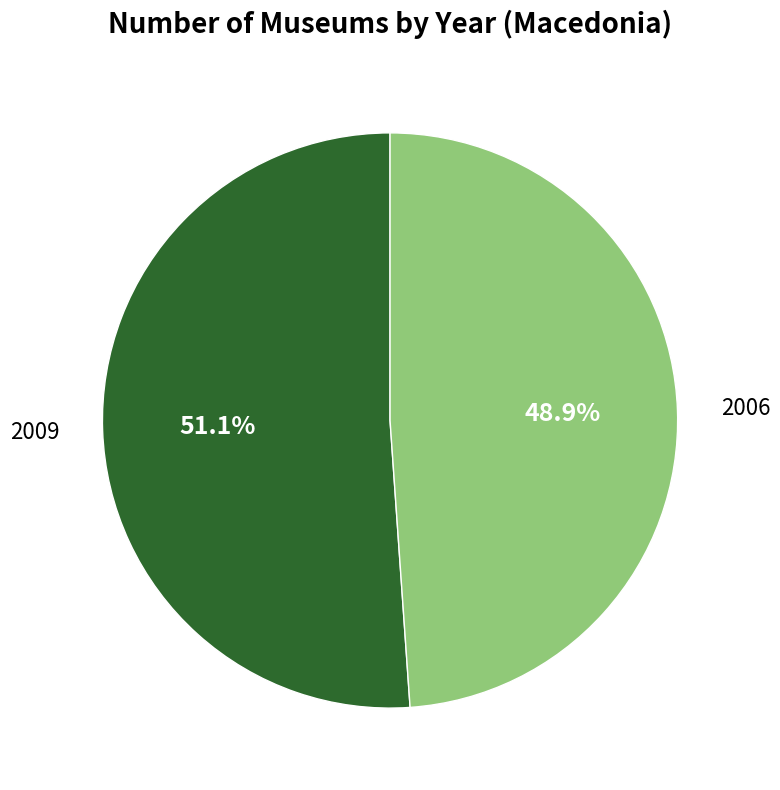

True or false: 2009 accounts for 65% of the total.

False